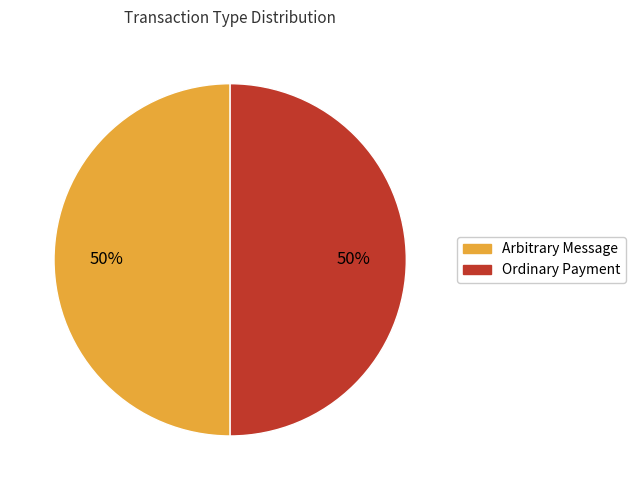

What is the ratio of the value at Arbitrary Message to the value at Ordinary Payment?

1.0